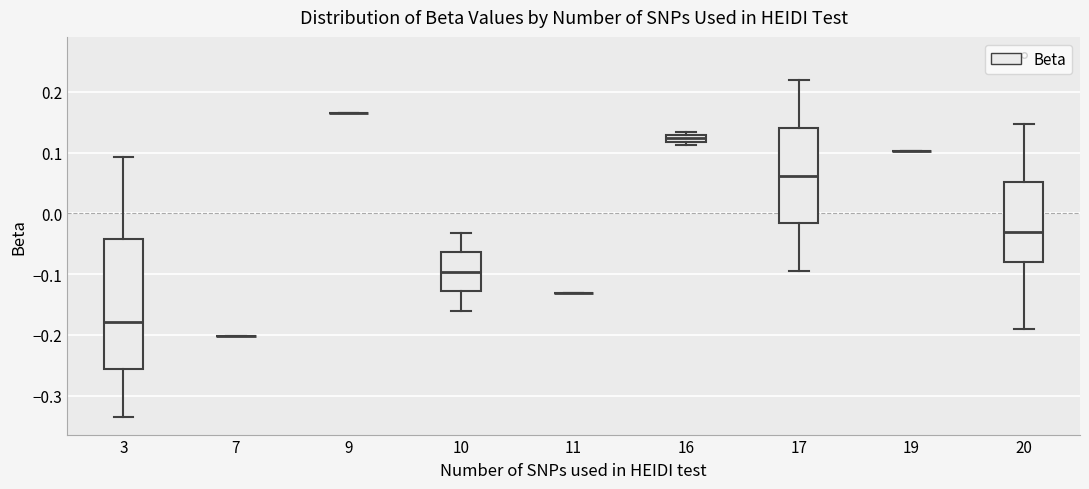

Where is the lower edge of the box at x = 3 on the y-axis? The values are not printed on the chart, so give them approximately, as read against the axis.

-0.26